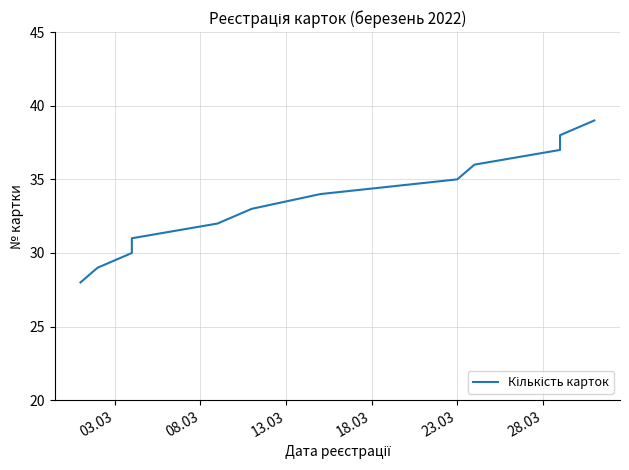

What is the maximum value shown in the chart?

39